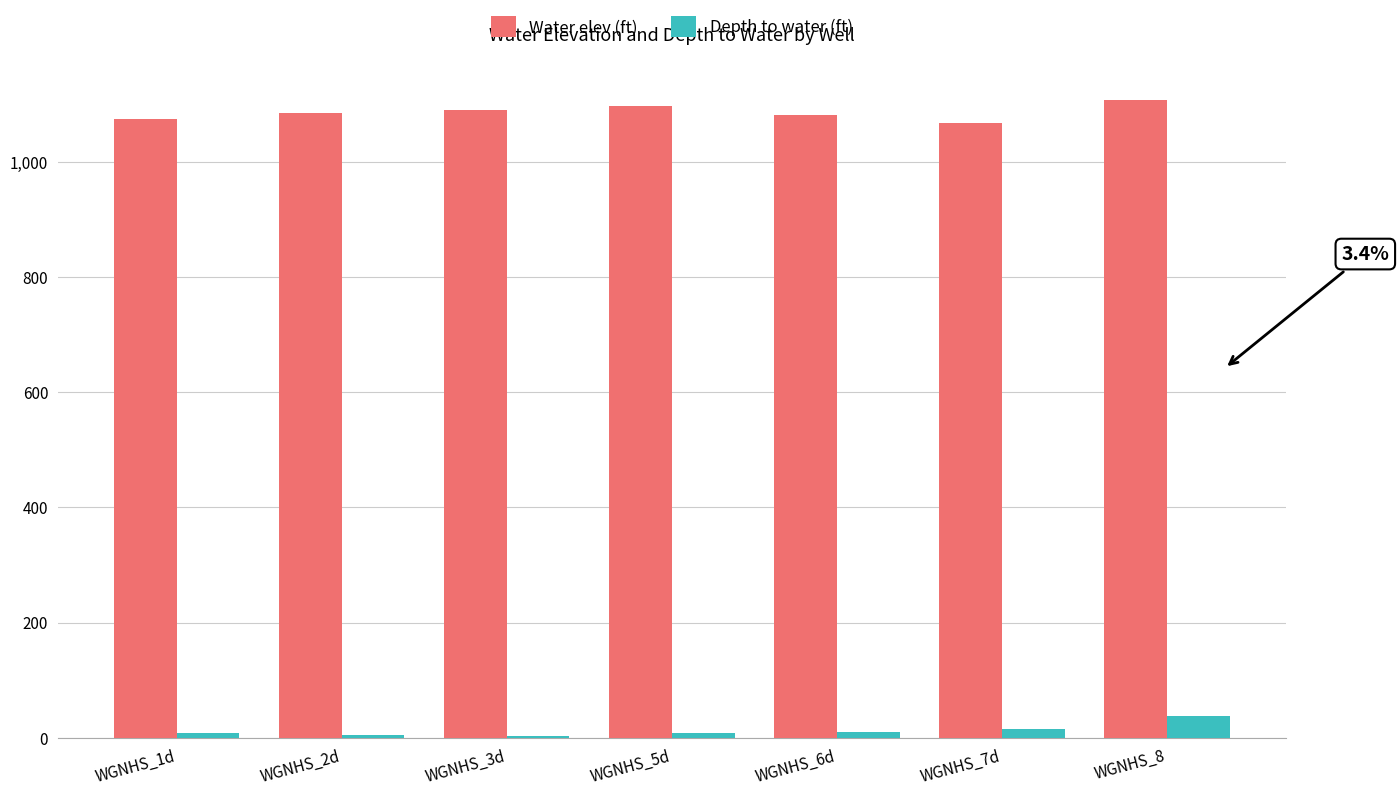

What is the sum of all Depth to water (ft) values?

85.7